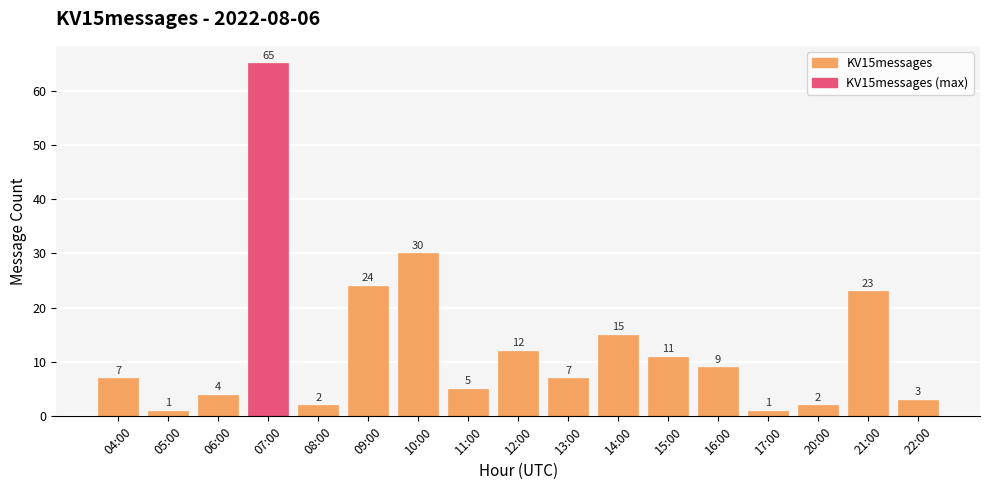

Where is the data nearest to the value 33?

10:00